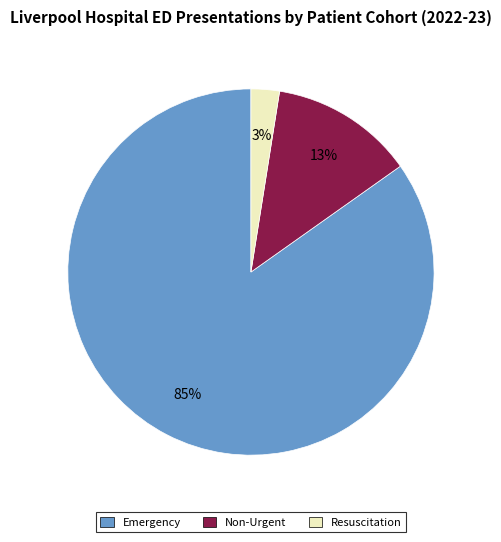

To the nearest percent, what is the difference between the Resuscitation and Non-Urgent slice percentages?

10%